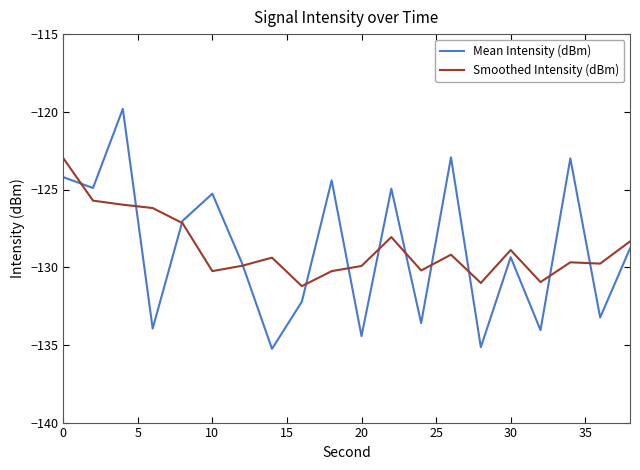

At how many categories does at least one series exceed -128?

10